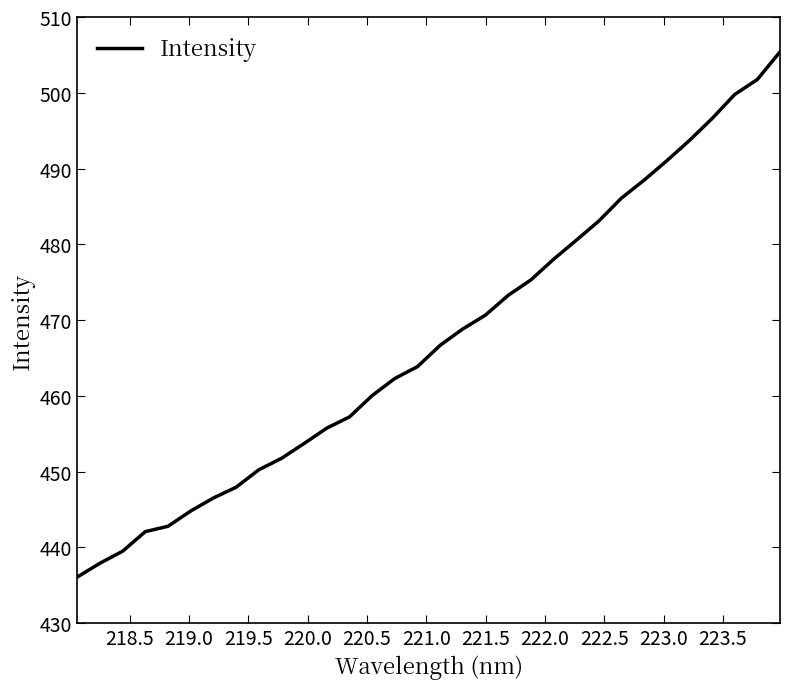

What is the minimum value shown in the chart?

436.1